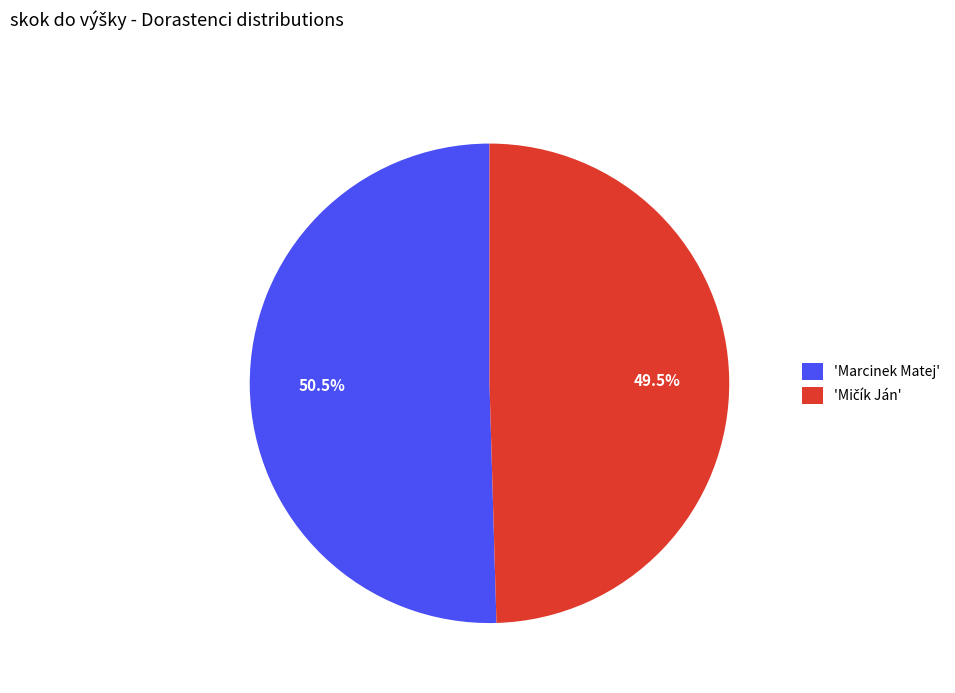

How much of the chart is everything except 'Marcinek Matej'?

49.5%